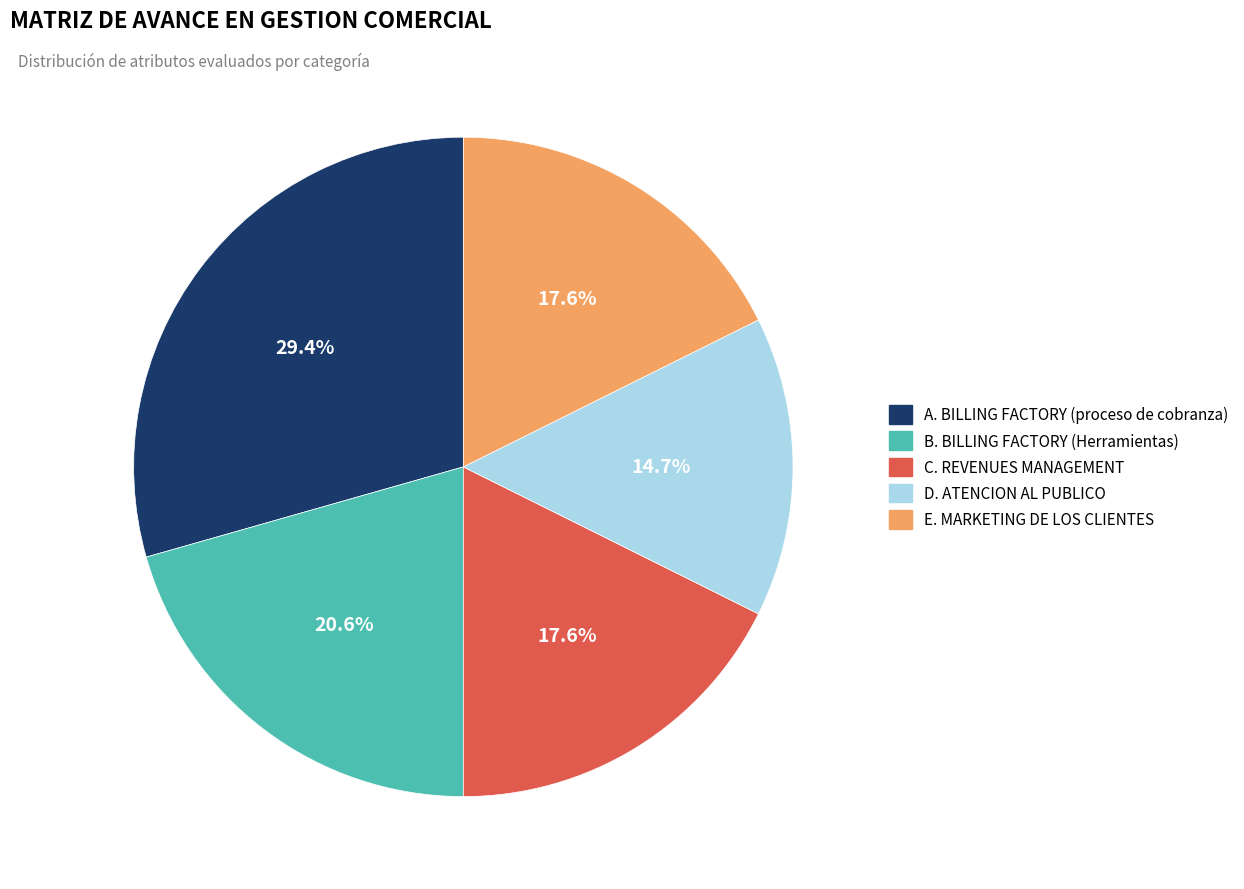

Which category has the biggest portion of the pie?

A. BILLING FACTORY (proceso de cobranza)